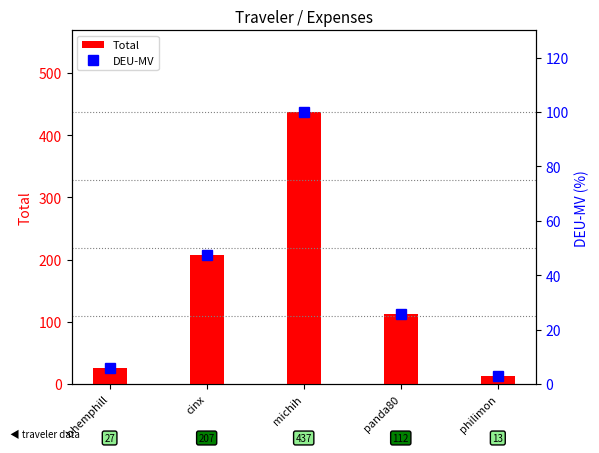

What position from the right is bhemphill?

5